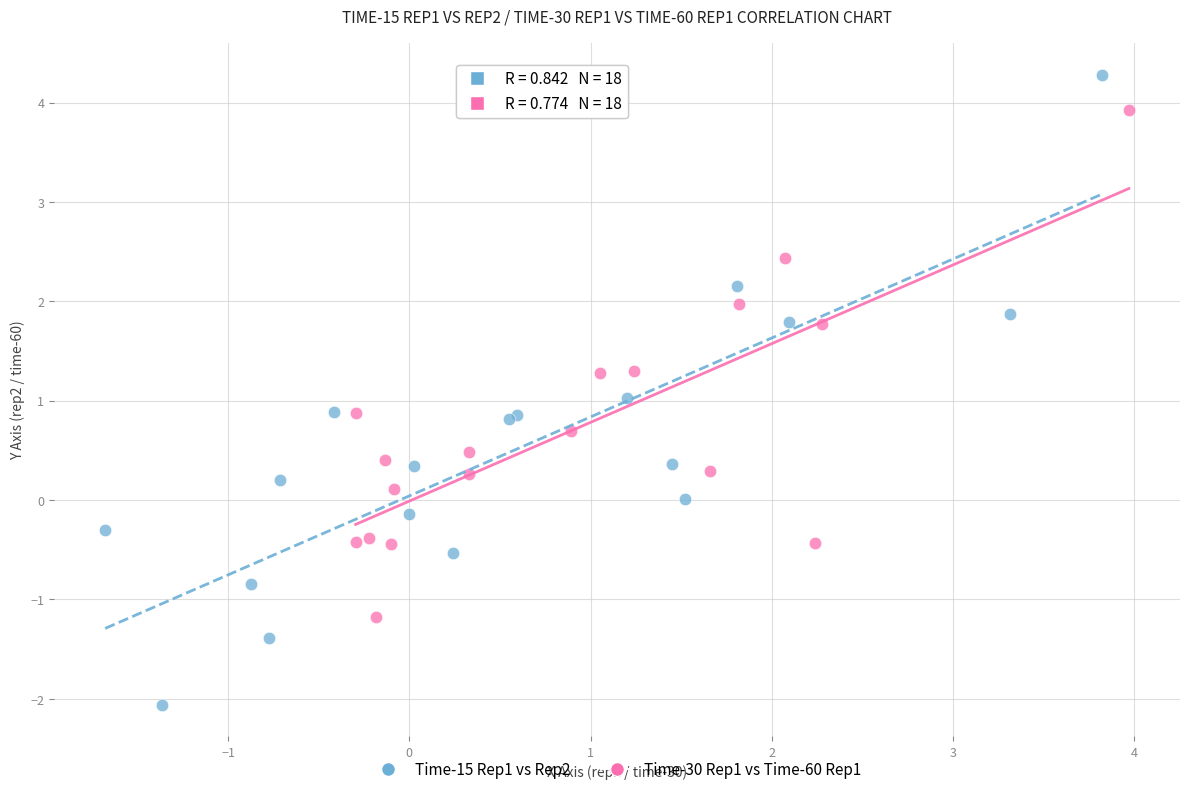

What are all the series names shown in the legend?

Time-15 Rep1 vs Rep2, Time-30 Rep1 vs Time-60 Rep1